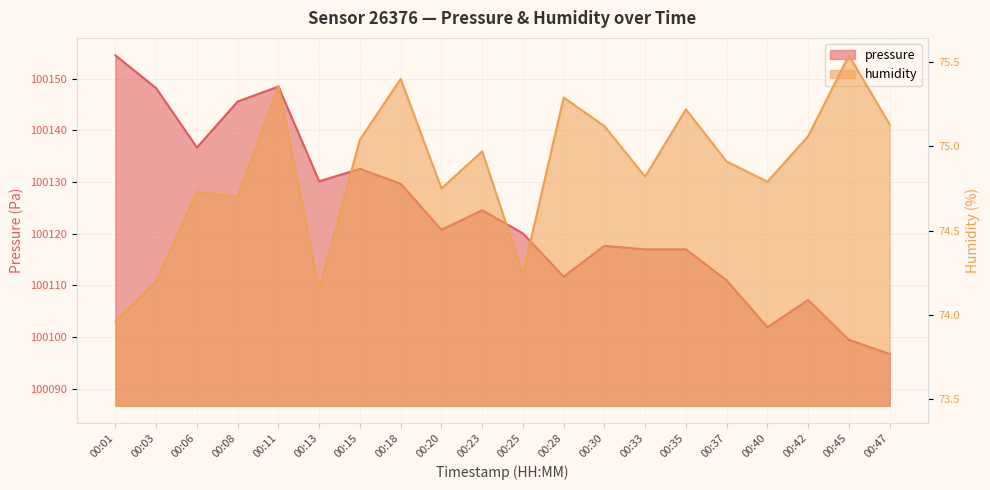

What is the sum of all humidity values?

1497.4